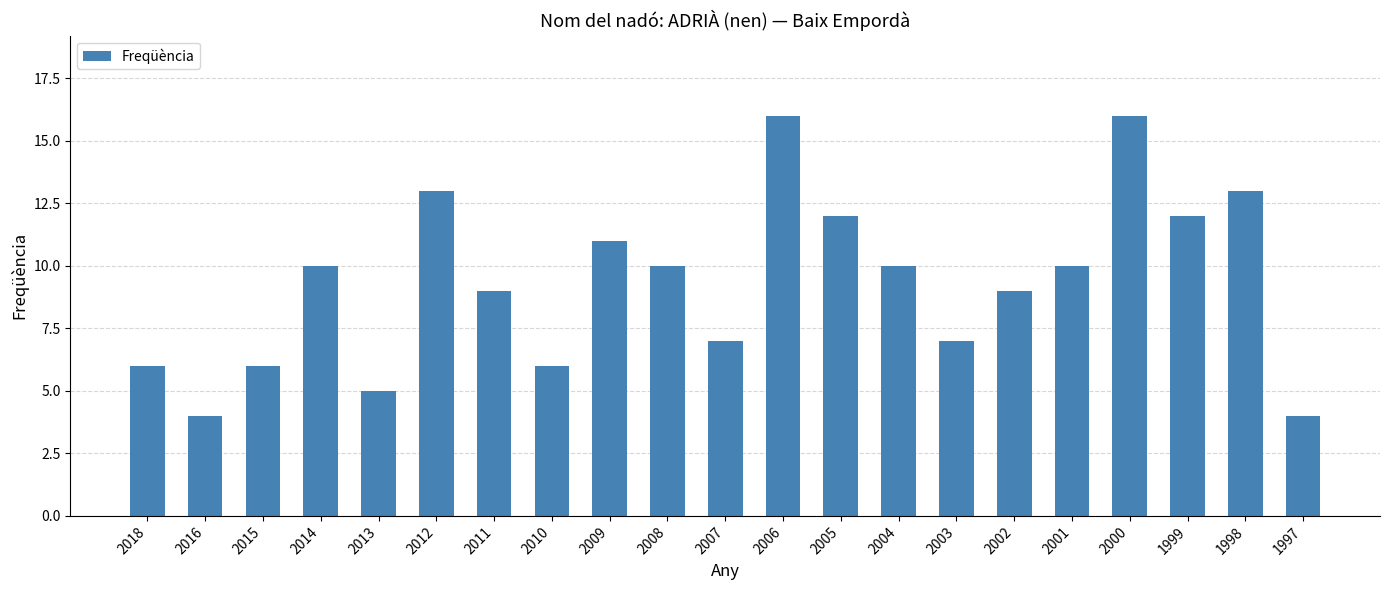

Is it true that the value at 1997 is 2?

False